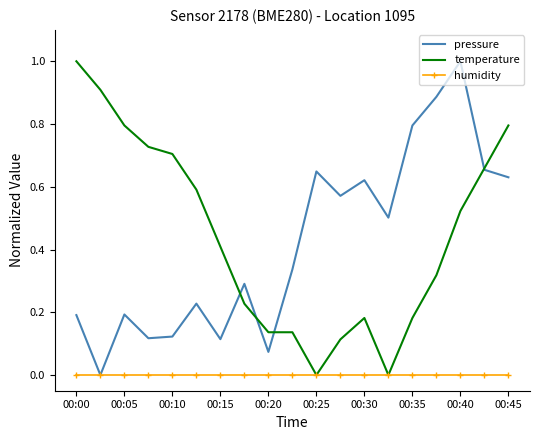

What is the maximum value shown in the chart?

1.0